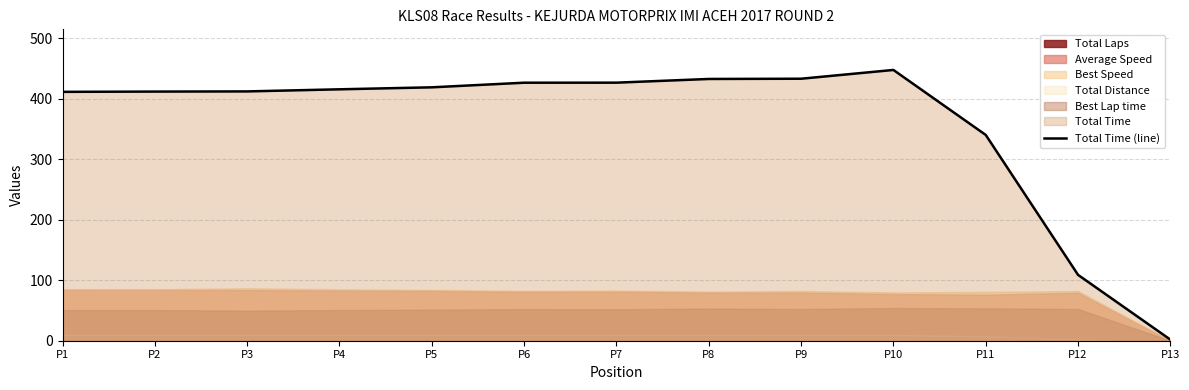

Between P4 and P1, which is larger?

P4